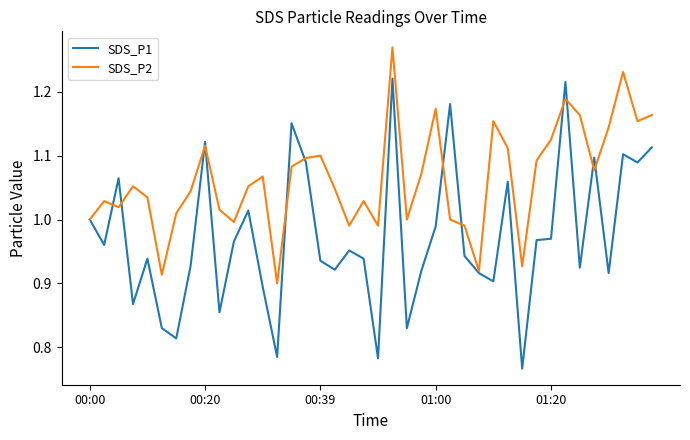

Which series has the largest range (max minus min)?

SDS_P1